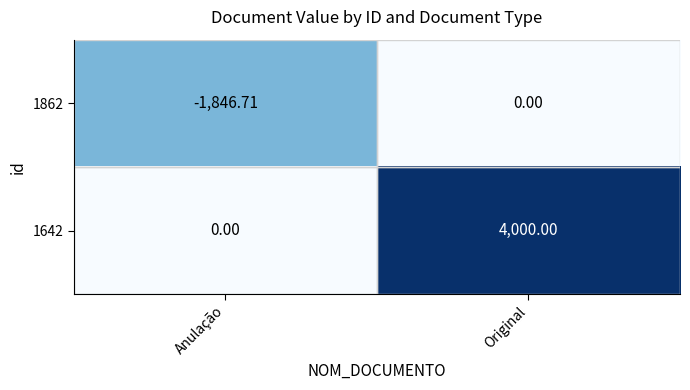

At which category is the sum across all series the highest?

Original